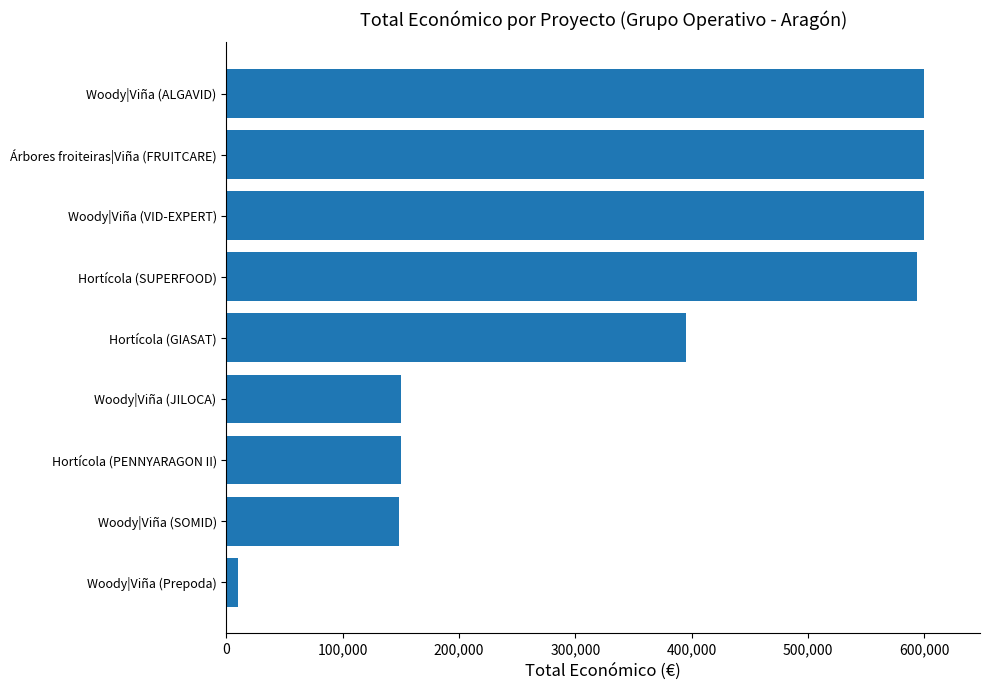

What is the difference between the maximum and minimum values?

590051